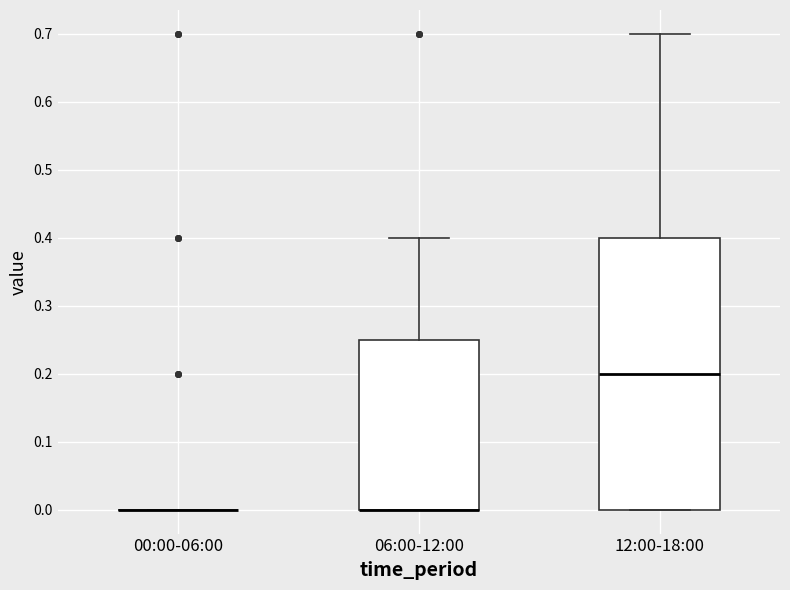

Which box is the tallest, from its lower edge to its upper edge?

12:00-18:00